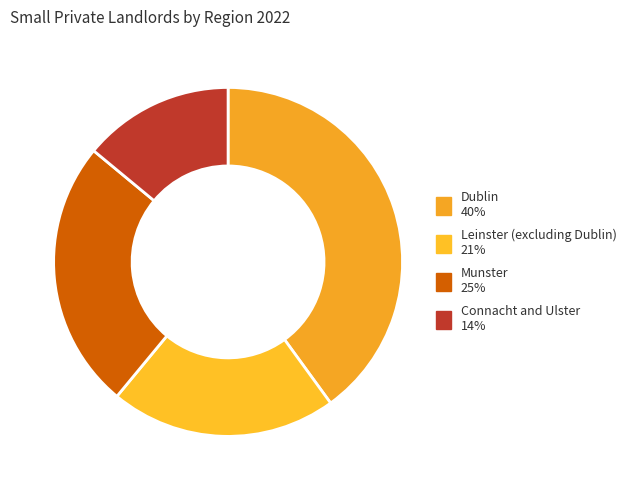

True or false: Munster accounts for 25% of the total.

True